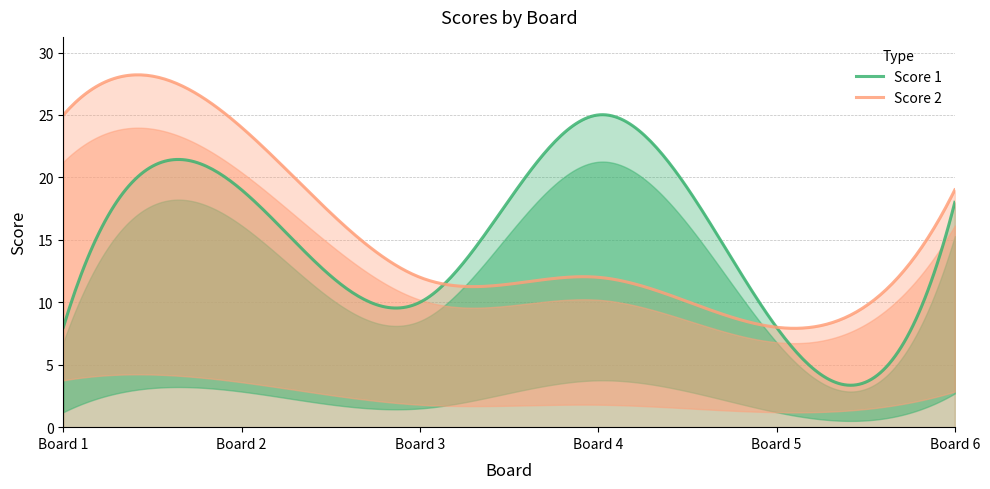

What is the average value of the Score 2 series?

15.4